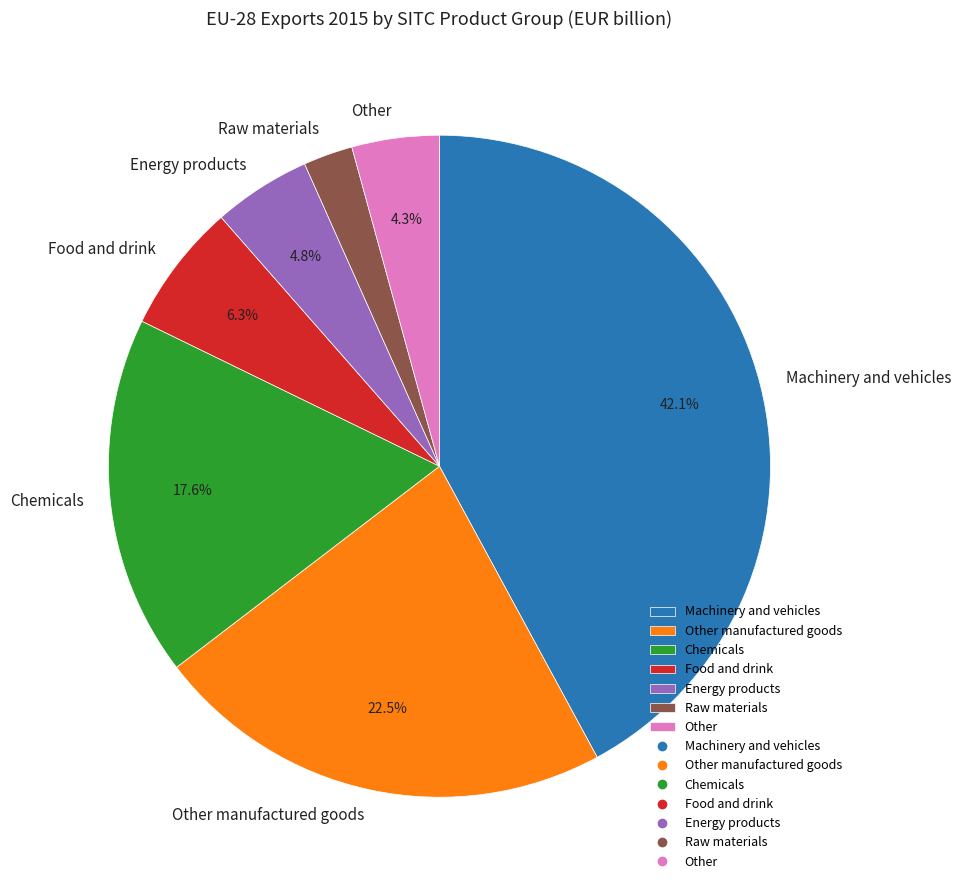

Approximately how many times larger is the value at Raw materials compared to Other manufactured goods?

0.1